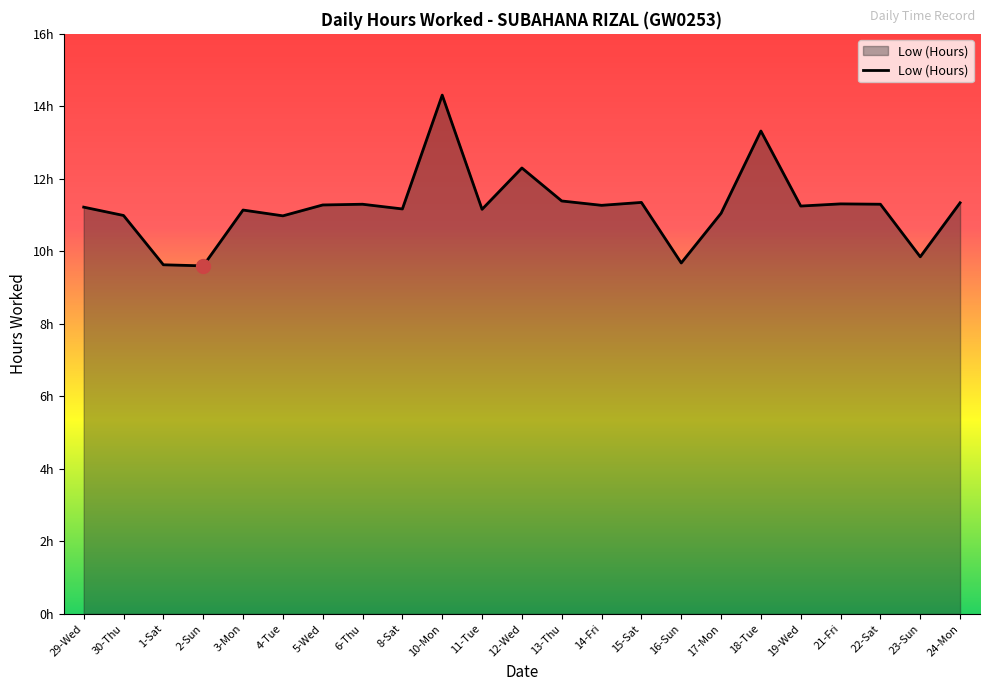

Does the chart display data point markers on the line(s)?

No